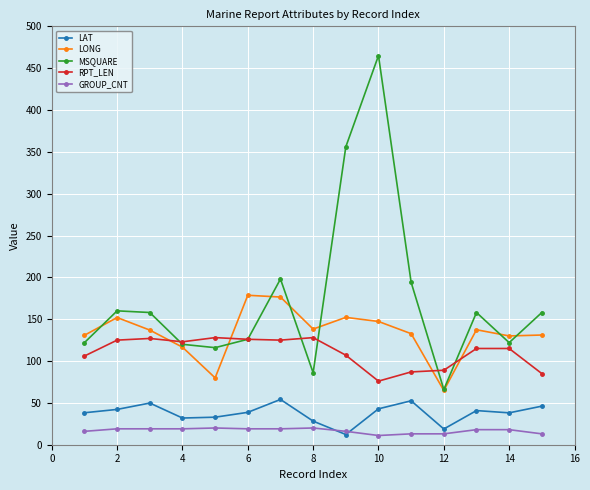

Which series has the largest total across all categories?

MSQUARE